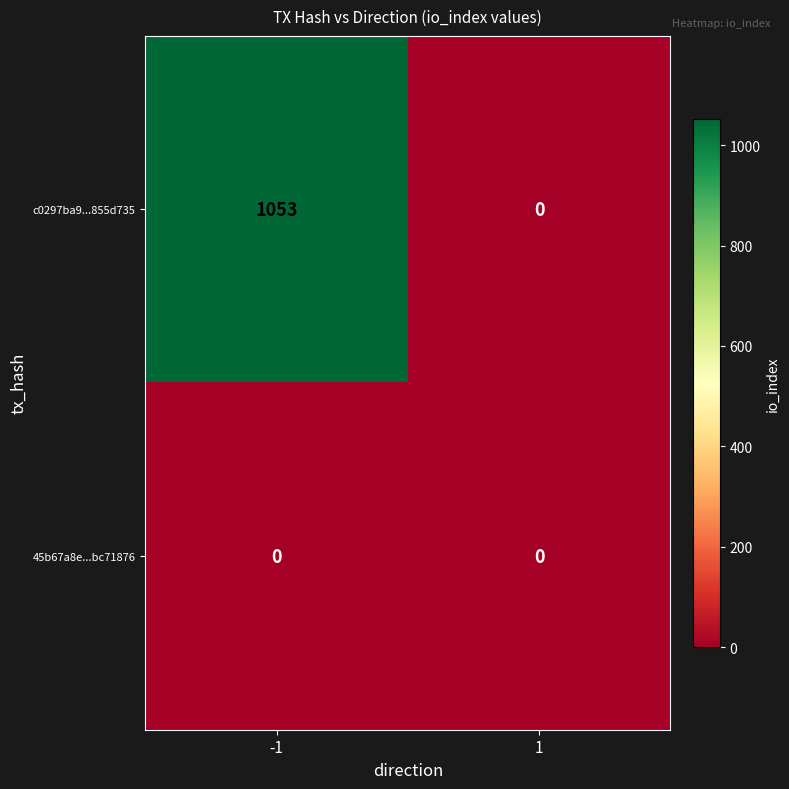

Which series has the widest spread of values?

c0297ba9...855d735